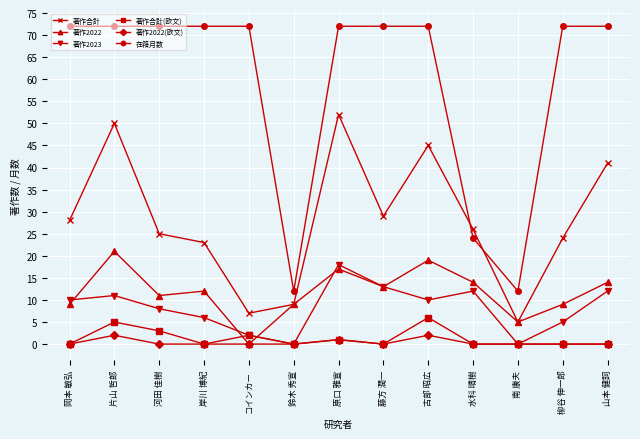

In 在籍月数, how many points are lower than both neighbors (excluding endpoints)?

2